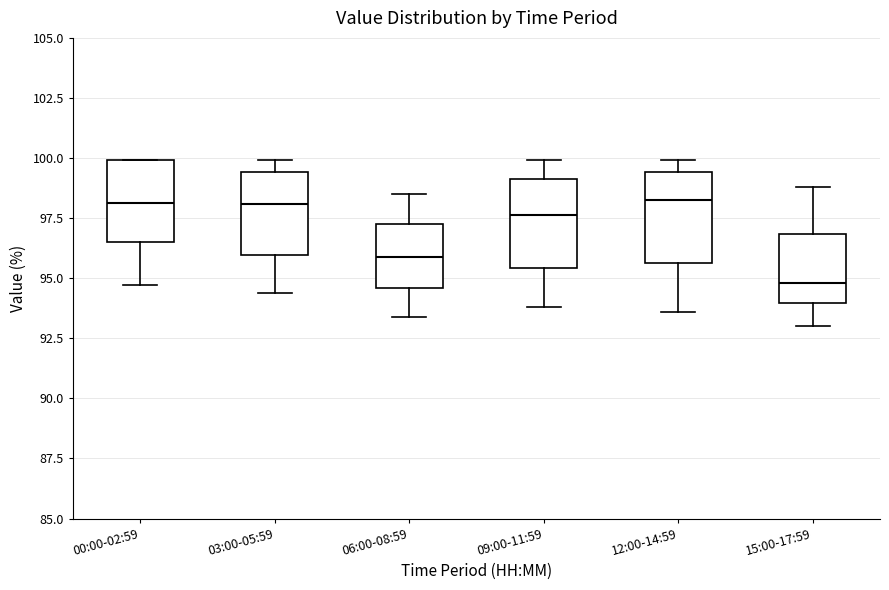

Reading left to right, transcribe this box plot: for each box, give where its median line is, the range the box spans, and where its two whiskers end, as read against the y-axis. The values are not printed on the chart, so give them approximately, as read against the axis.

00:00-02:59: median 98.0, box 96.5 to 100.0, whiskers 94.5 to 100.0
03:00-05:59: median 98.0, box 96.0 to 99.5, whiskers 94.5 to 100.0
06:00-08:59: median 96.0, box 94.5 to 97.5, whiskers 93.5 to 98.5
09:00-11:59: median 97.5, box 95.5 to 99.0, whiskers 94.0 to 100.0
12:00-14:59: median 98.5, box 95.5 to 99.5, whiskers 93.5 to 100.0
15:00-17:59: median 95.0, box 94.0 to 97.0, whiskers 93.0 to 99.0